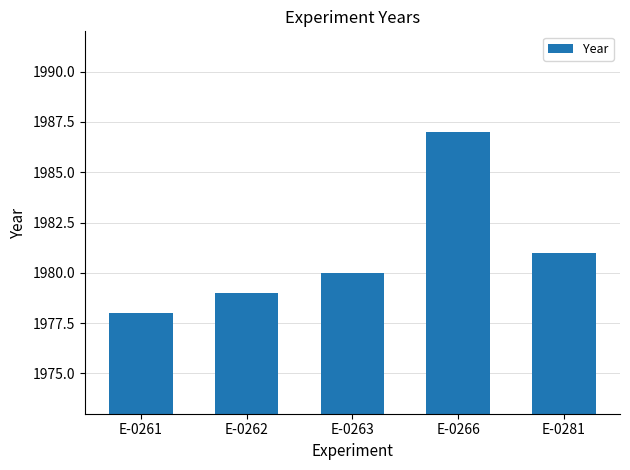

Count the values in the range 1979 to 1981.

3